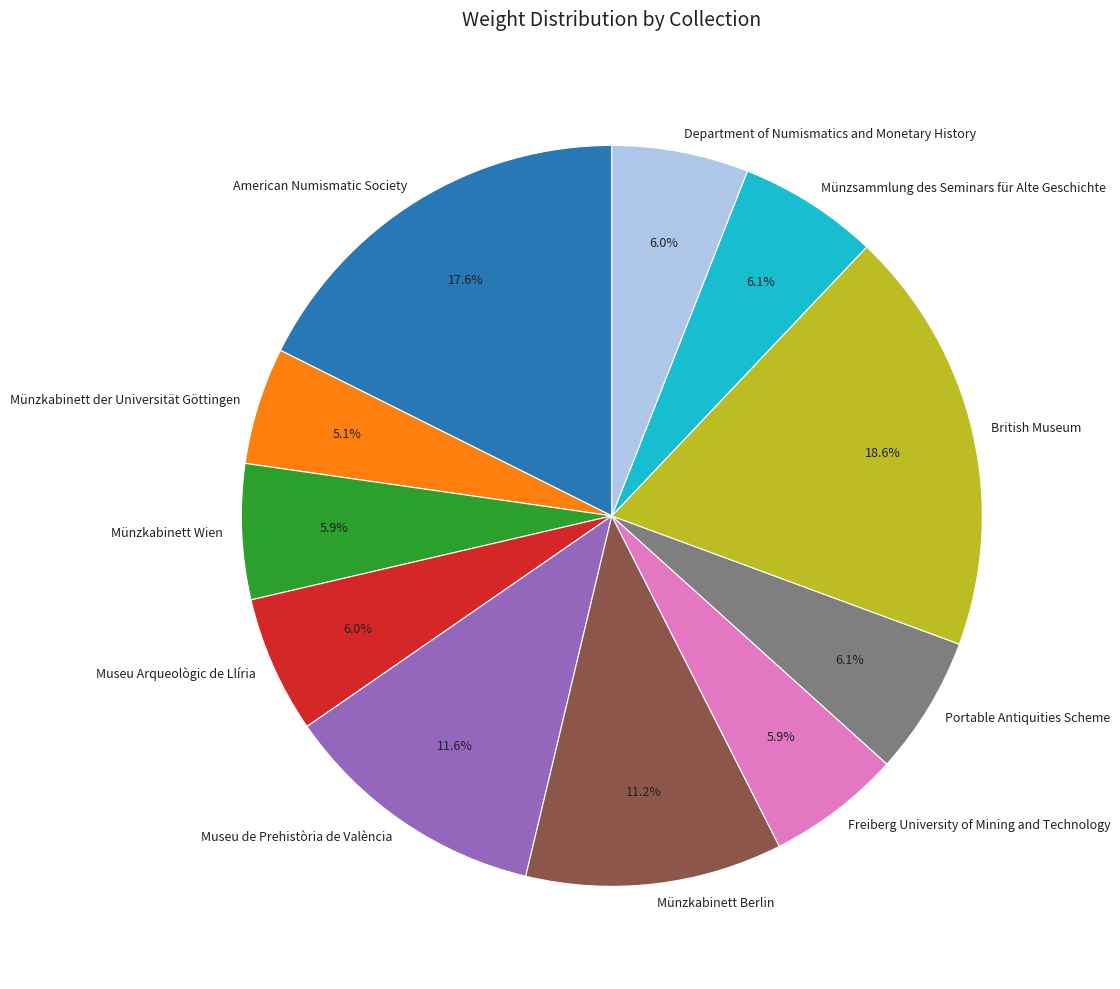

What percentage is NOT represented by Münzkabinett Berlin?

88.8%